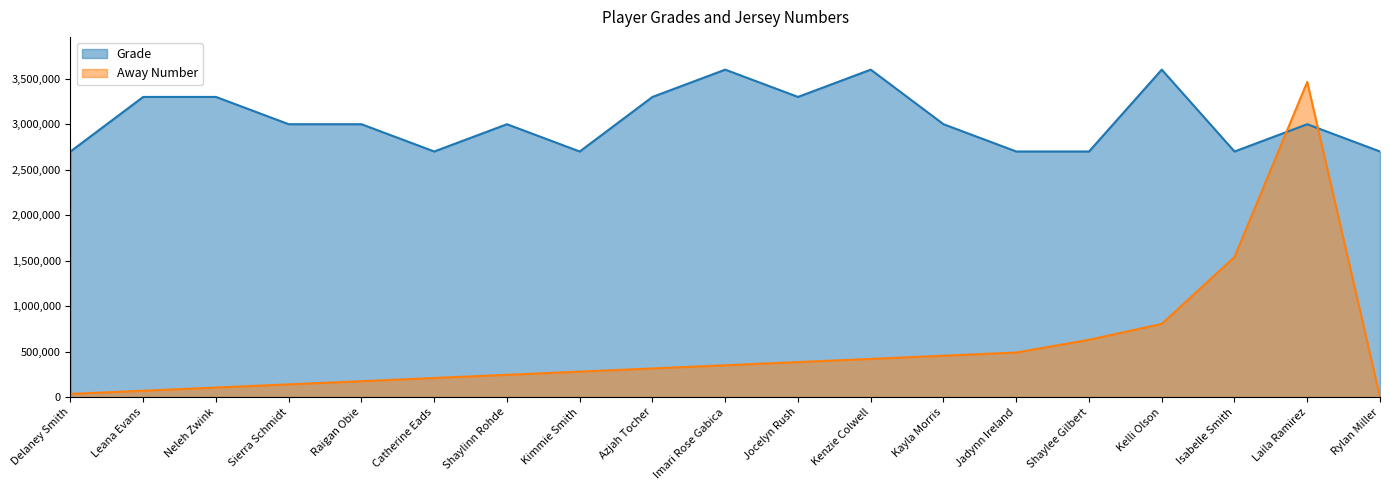

At which label is Grade closest to 3150000?

Leana Evans